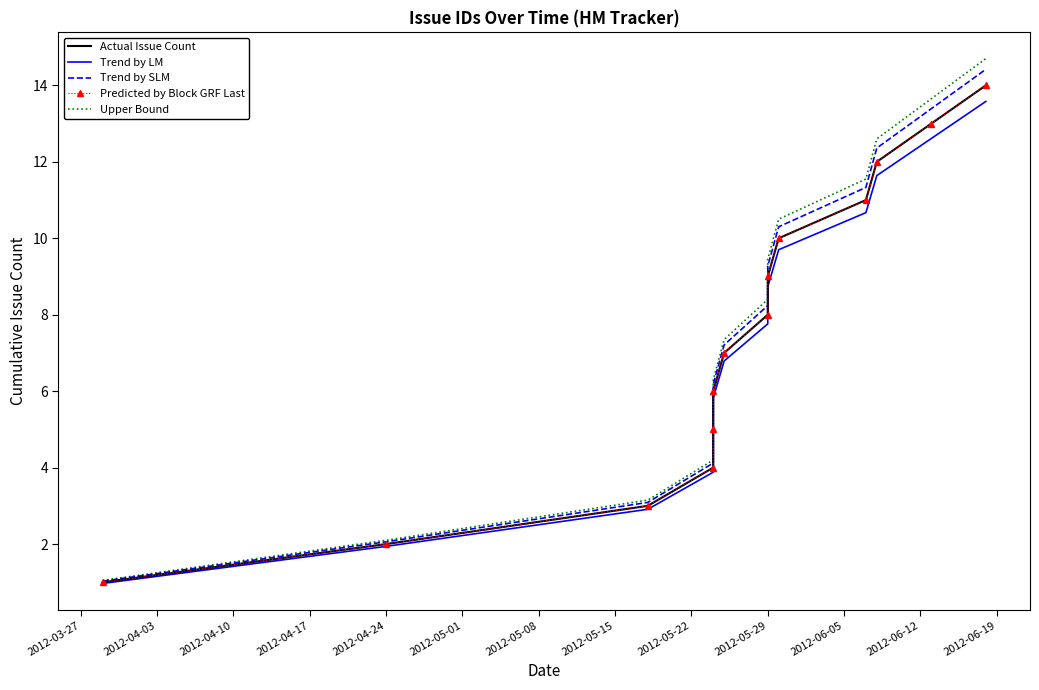

True or false: Actual Issue Count and Upper Bound cross at least once.

False